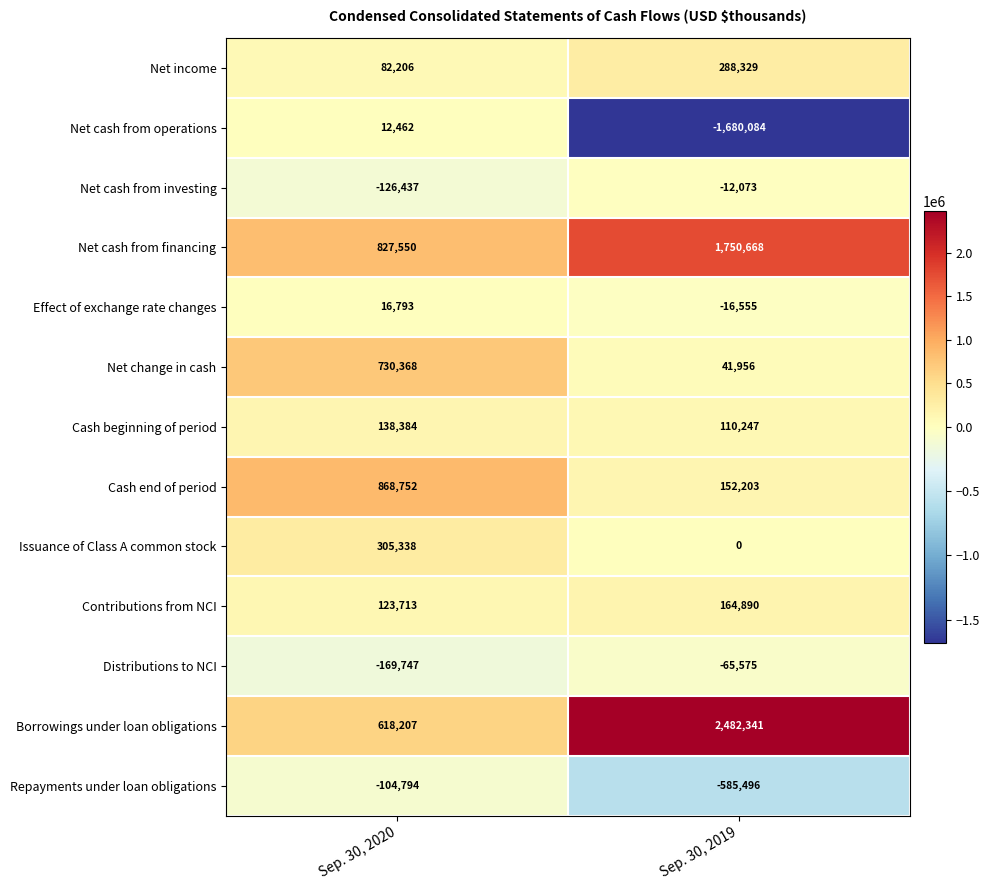

Rank the series by their maximum value, from lowest to highest.

Repayments under loan obligations, Distributions to NCI, Net cash from investing, Net cash from operations, Effect of exchange rate changes, Cash beginning of period, Contributions from NCI, Net income, Issuance of Class A common stock, Net change in cash, Cash end of period, Net cash from financing, Borrowings under loan obligations